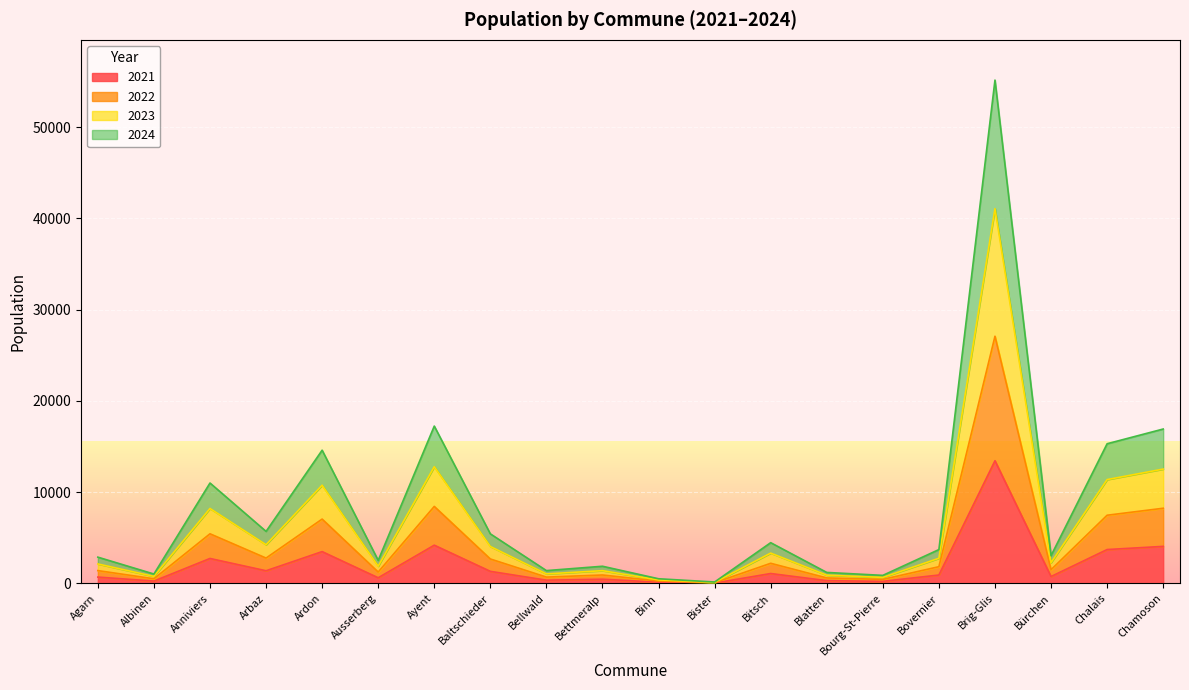

What is the smallest value displayed?

33